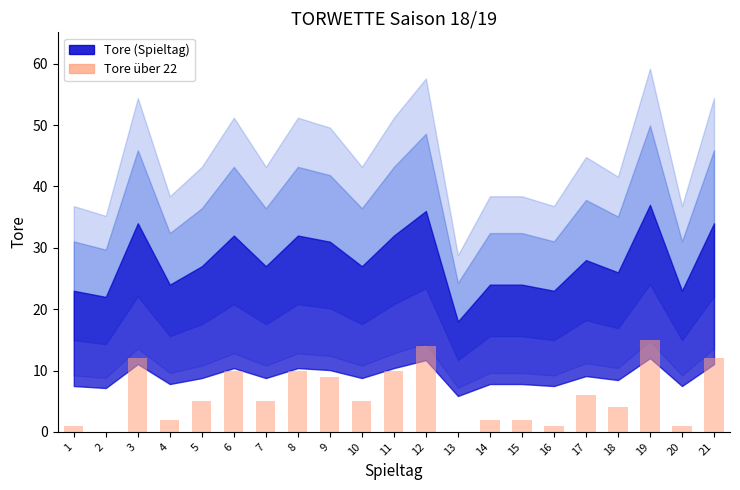

What is the sum of all values?

126